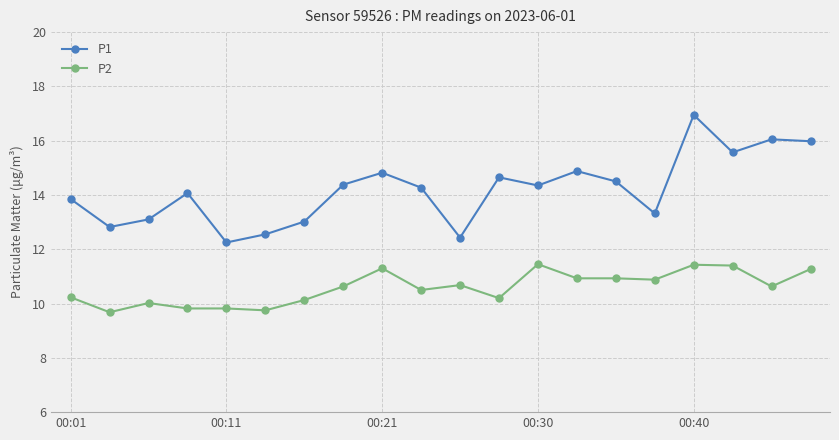

What are all the series names shown in the legend?

P1, P2